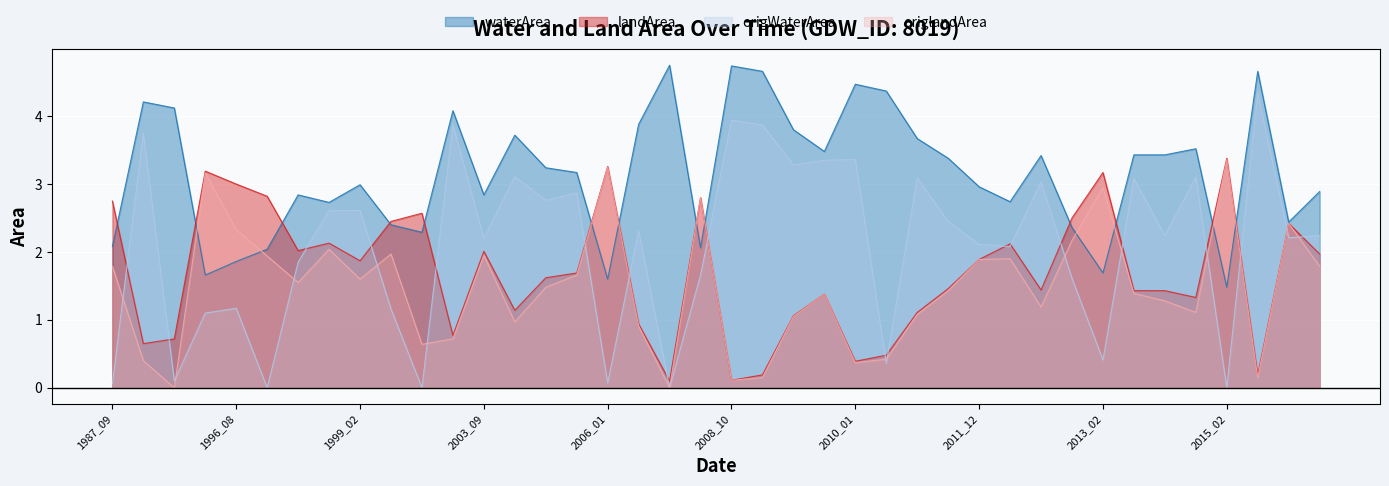

What is the difference between the maximum and second lowest values in the origlandArea series?

3.4